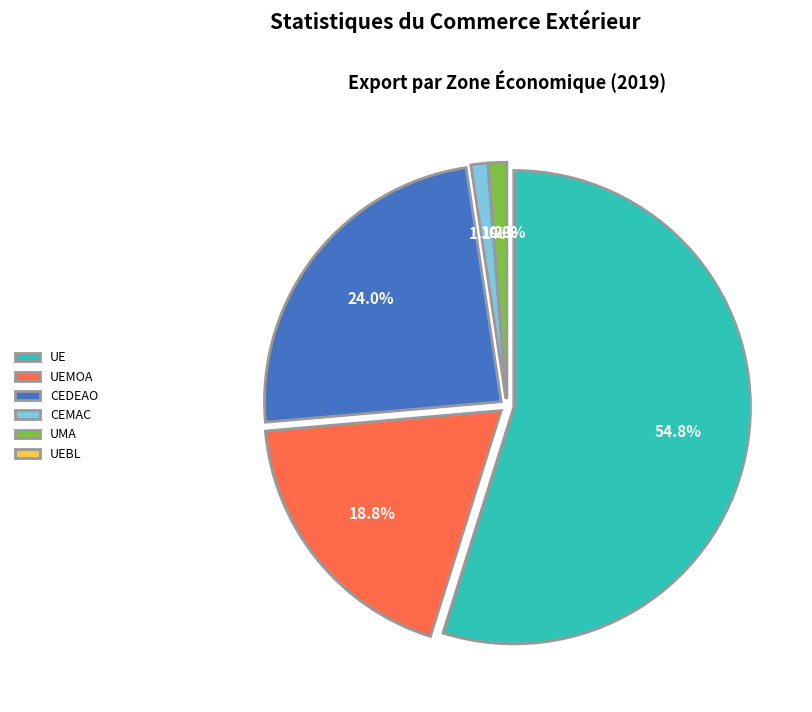

Is it true that CEMAC is 1% of the pie?

True